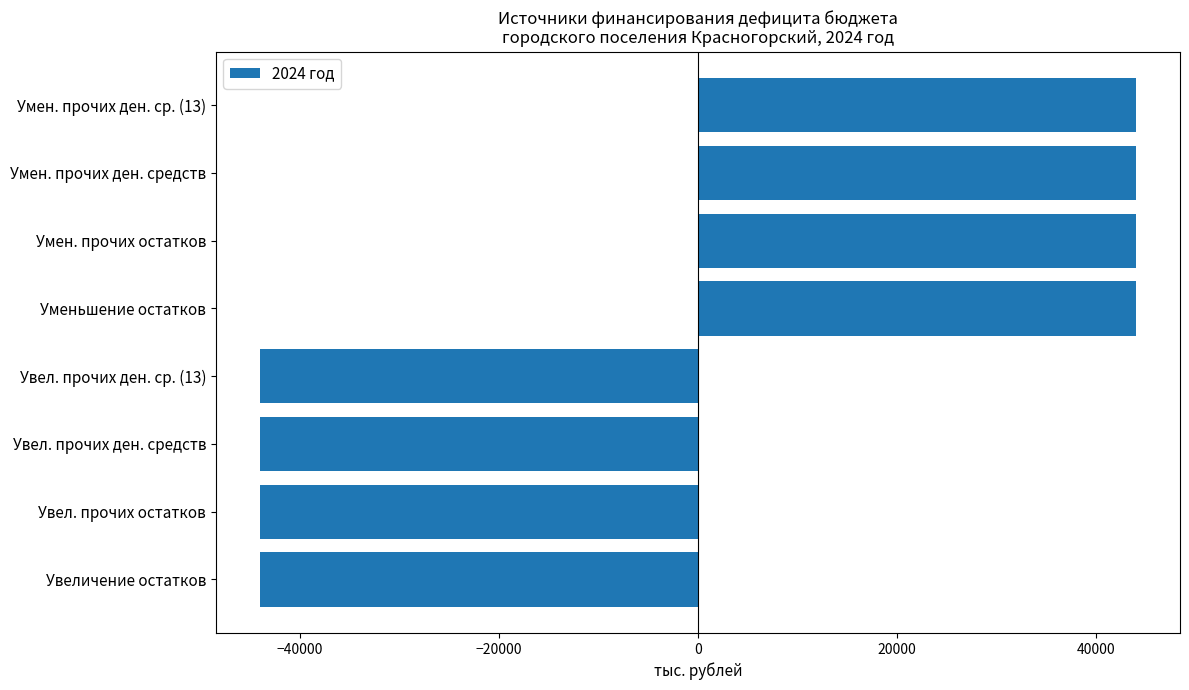

What is the change in value from Увел. прочих ден. средств to Умен. прочих ден. средств?

+88148.9